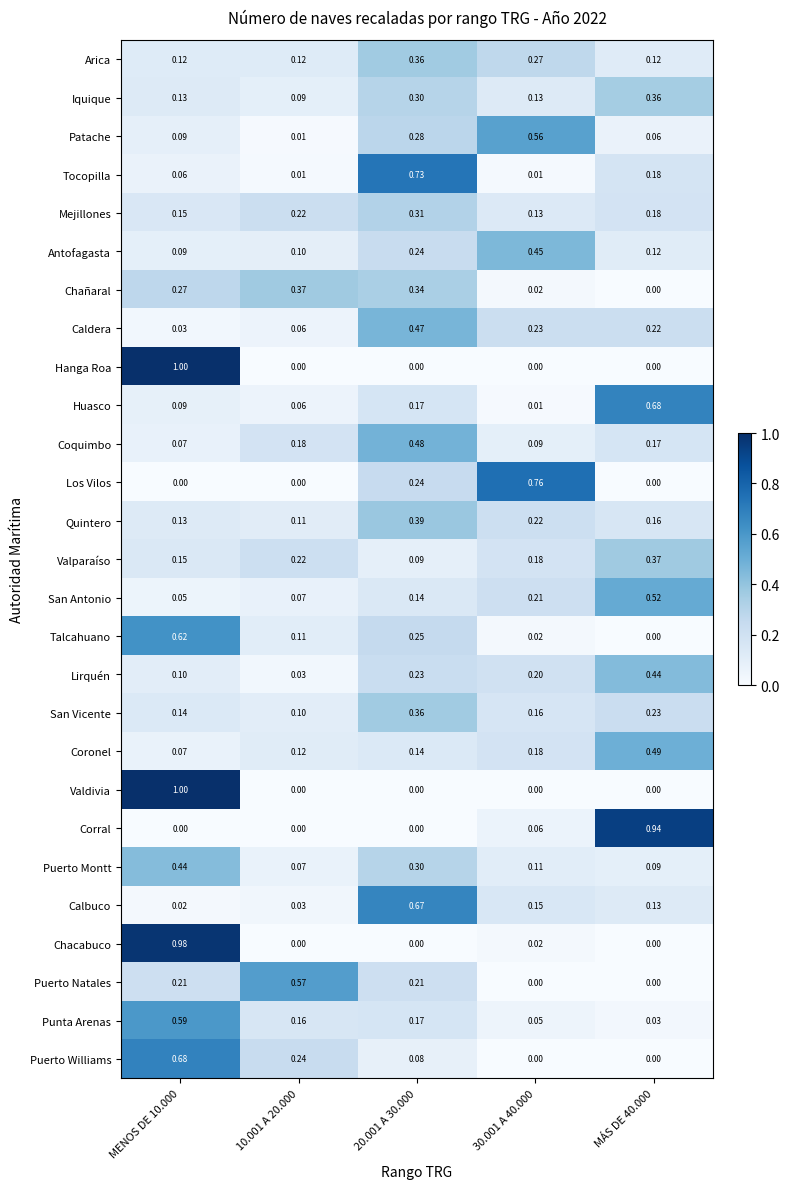

Is the value of Chañaral at 20.001 A 30.000 greater than the value of Patache at MENOS DE 10.000?

Yes